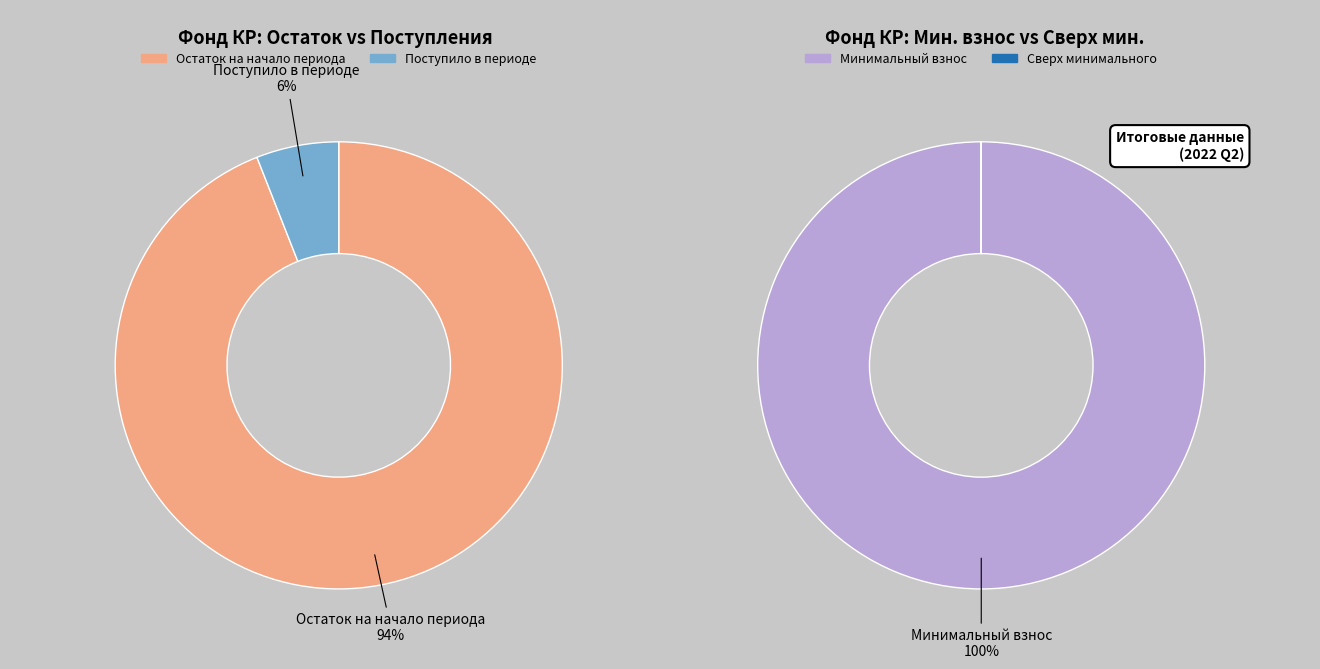

How many slices are in this pie chart?

4